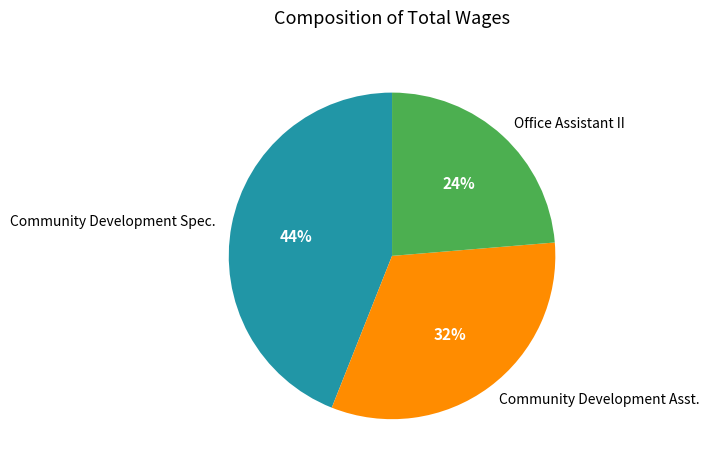

Is Office Assistant II the majority of the pie?

No